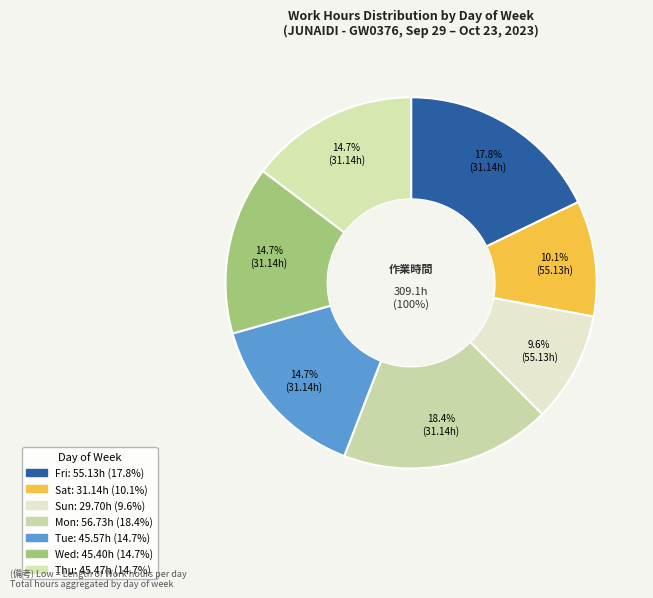

What is the smallest slice in the pie chart?

8-Sun